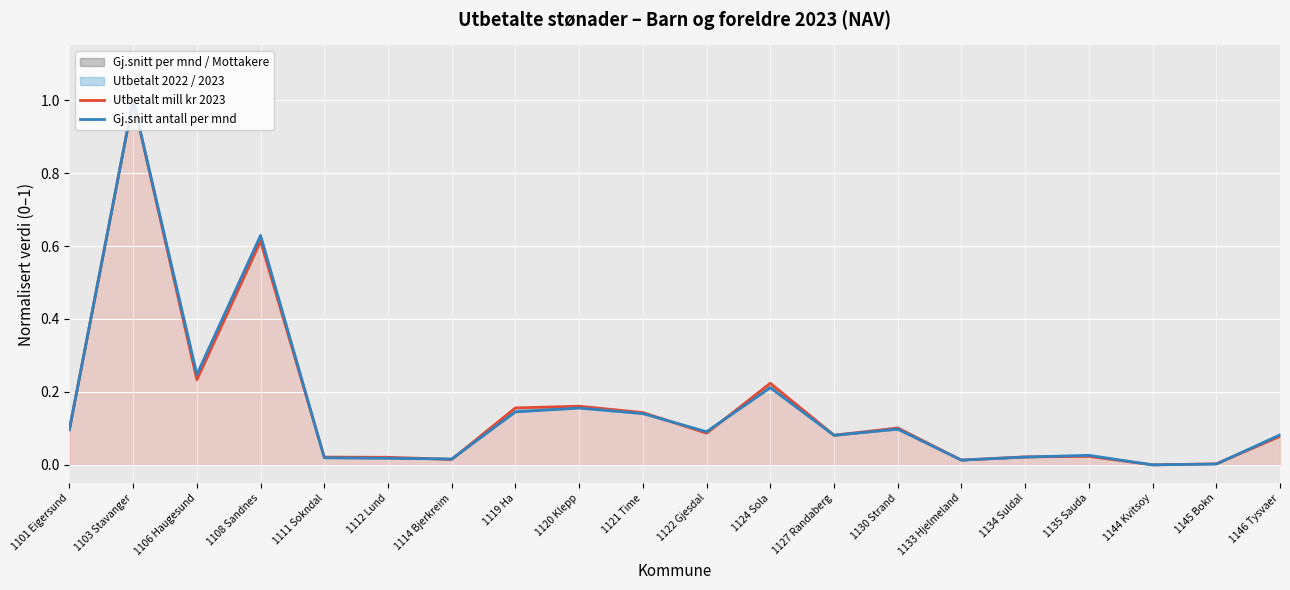

Which series has the largest total across all categories?

Gj.snitt antall per mnd